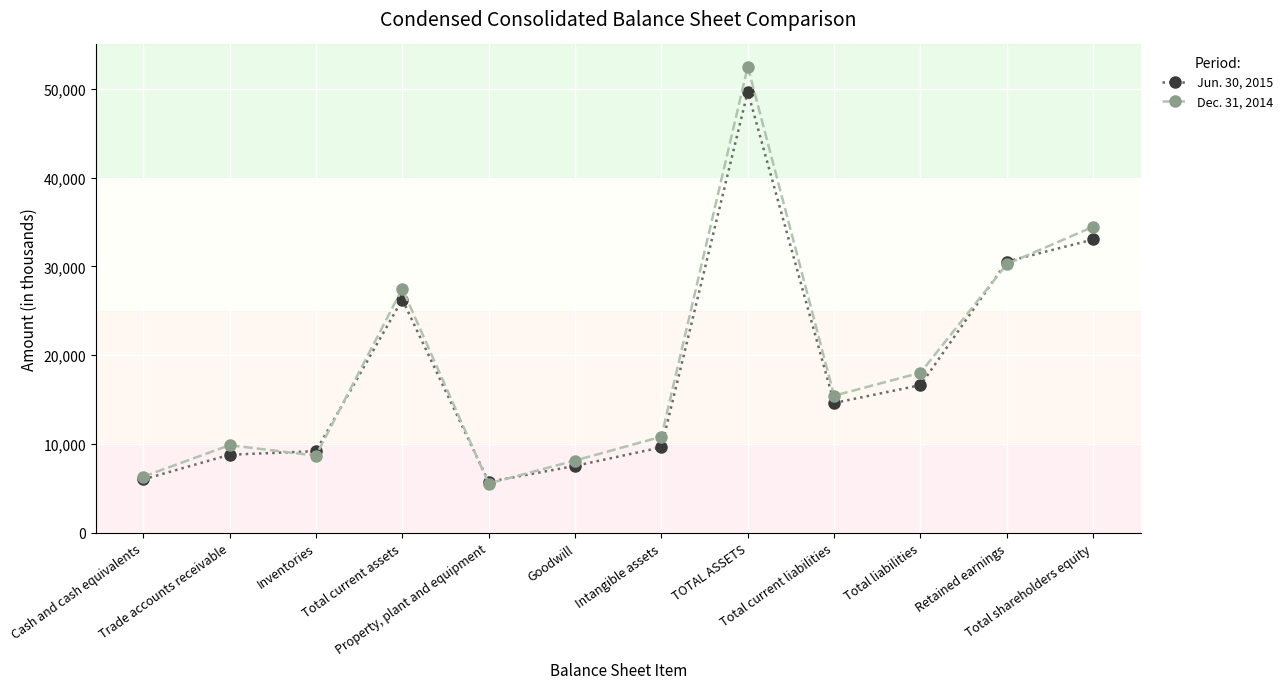

Reading left to right, what are all the values shown in this chart?

Jun. 30, 2015: Cash and cash equivalents=6019	Trade accounts receivable=8801	Inventories=9205	Total current assets=26279	Property, plant and equipment=5742	Goodwill=7543	Intangible assets=9635	TOTAL ASSETS=49673	Total current liabilities=14629	Total liabilities=16636	Retained earnings=30553	Total shareholders equity=33037
Dec. 31, 2014: Cash and cash equivalents=6332	Trade accounts receivable=9877	Inventories=8705	Total current assets=27501	Property, plant and equipment=5562	Goodwill=8147	Intangible assets=10831	TOTAL ASSETS=52509	Total current liabilities=15449	Total liabilities=18036	Retained earnings=30265	Total shareholders equity=34473